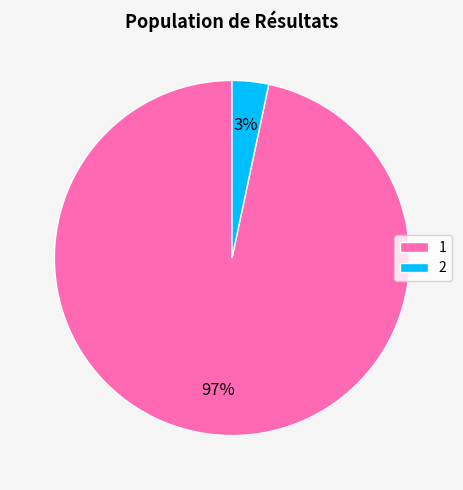

Rank the categories by value from lowest to highest.

2, 1